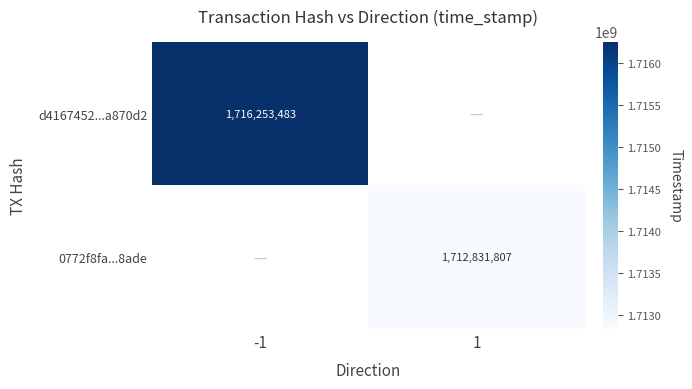

The 0772f8fa...8ade series shows 1712831807 at 1. True or false?

True